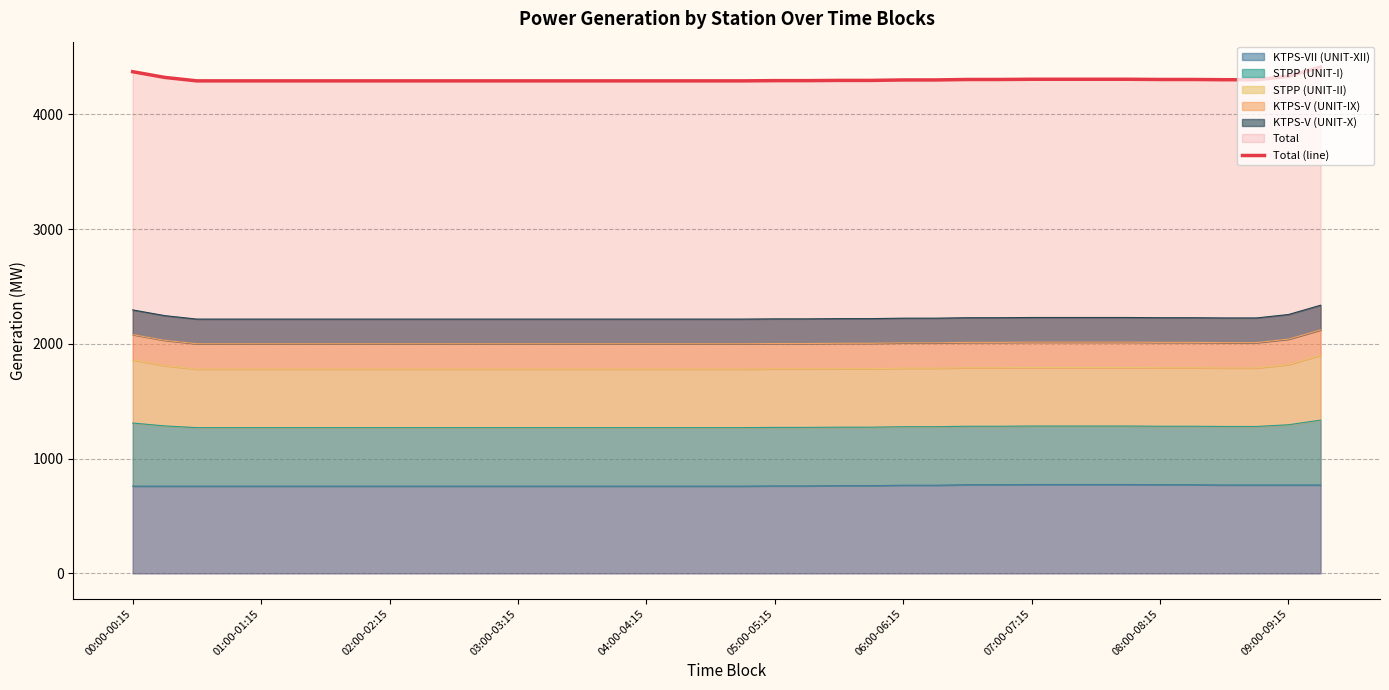

What is the sum of the values at 30 and 28?

8612.4